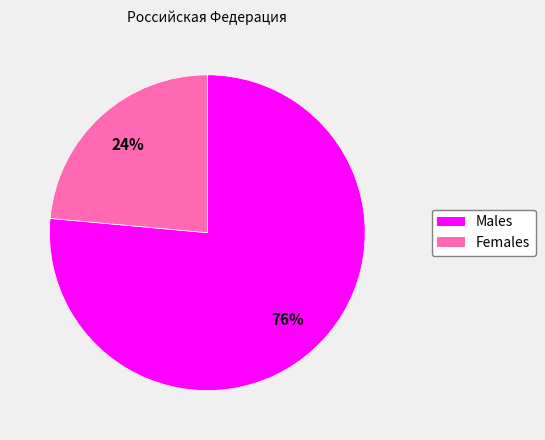

Count the number of slices in the pie.

2